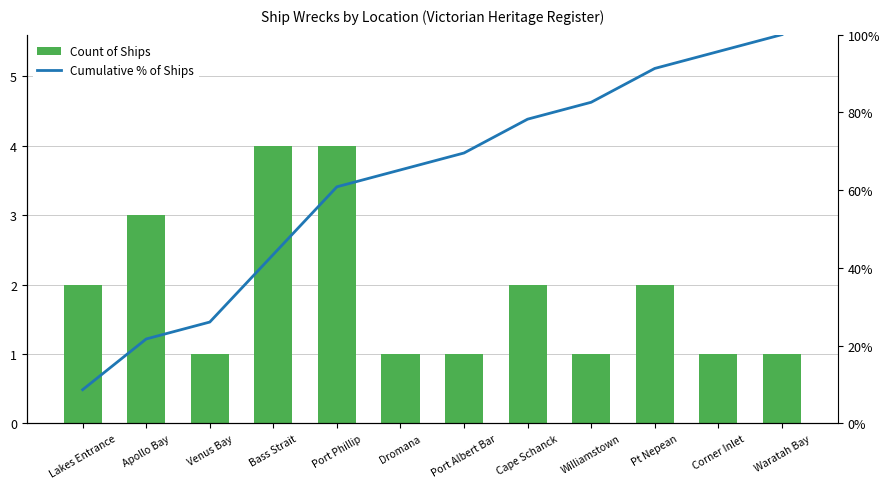

Which category has the highest value across all series?

Waratah Bay